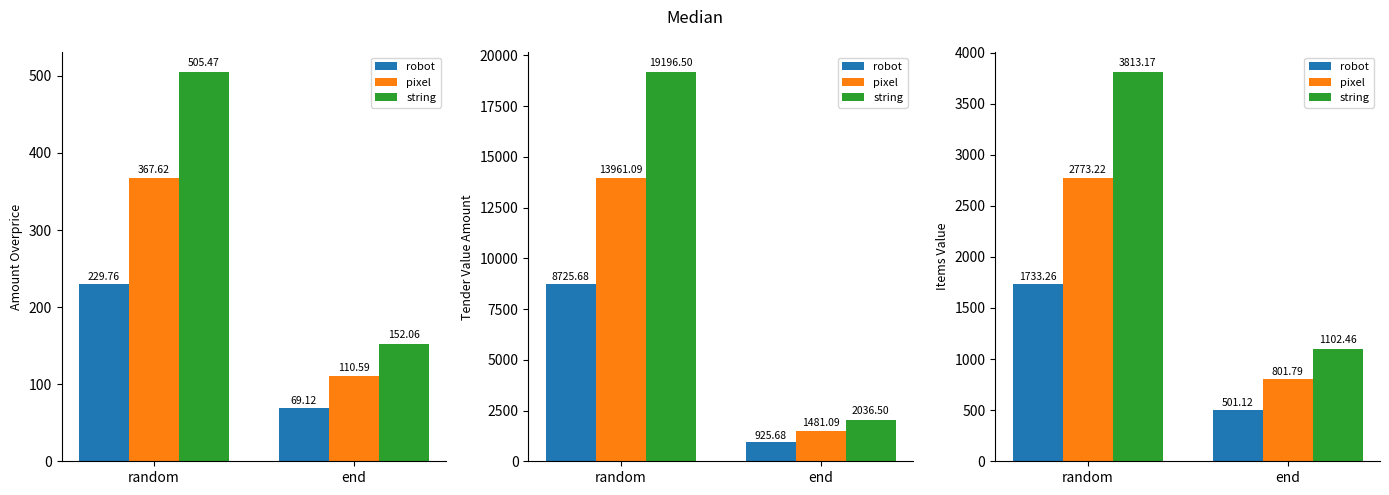

Rank the series by their maximum value, from lowest to highest.

robot, pixel, string